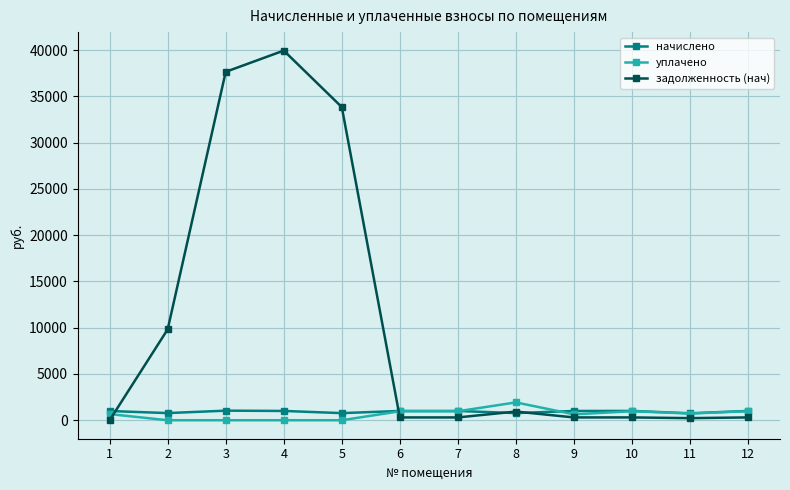

What is the total value across all series at 7?

2275.9